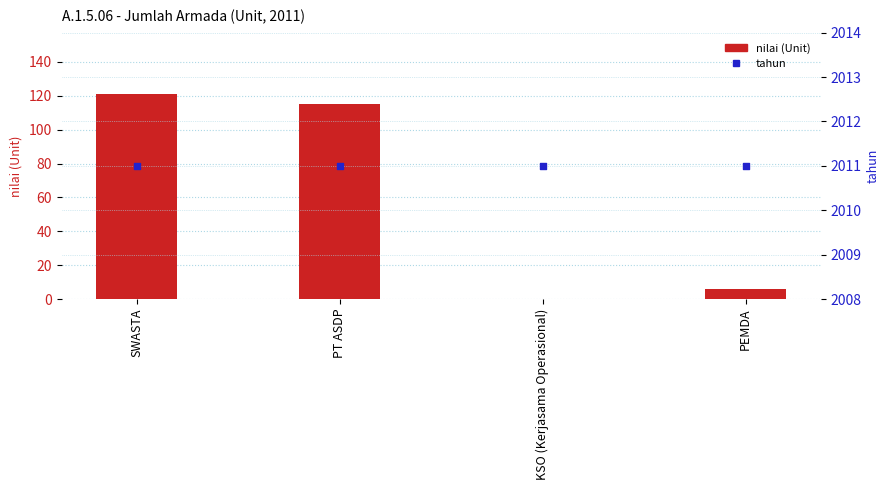

Which series has the largest total across all categories?

tahun